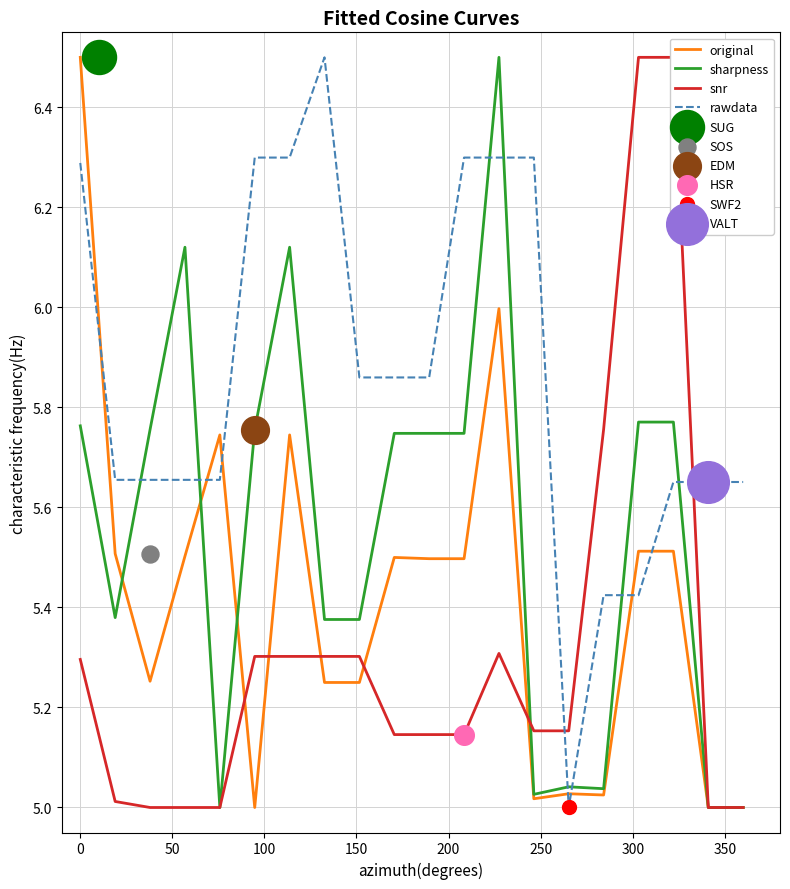

Which series has the widest spread of Y values?

original